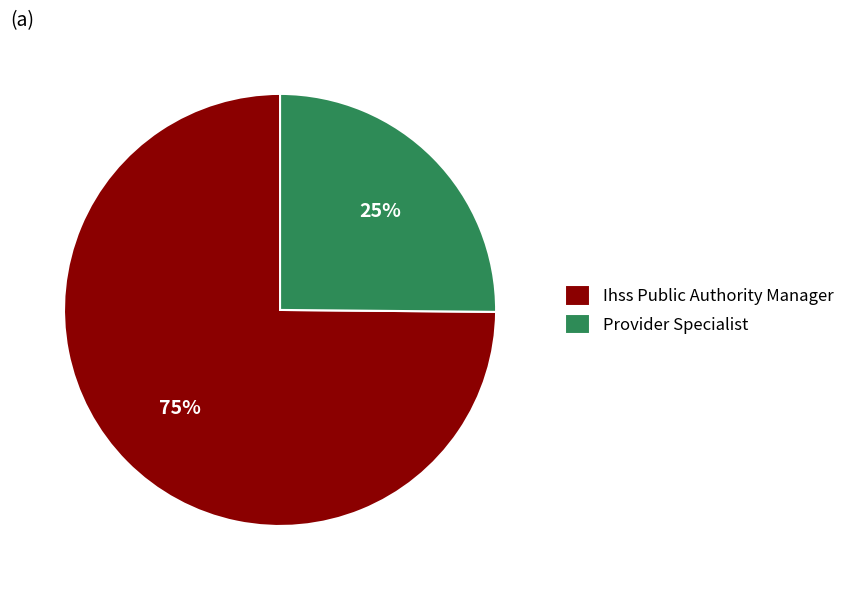

To the nearest percent, what is the difference between the largest and smallest slice percentages?

50%